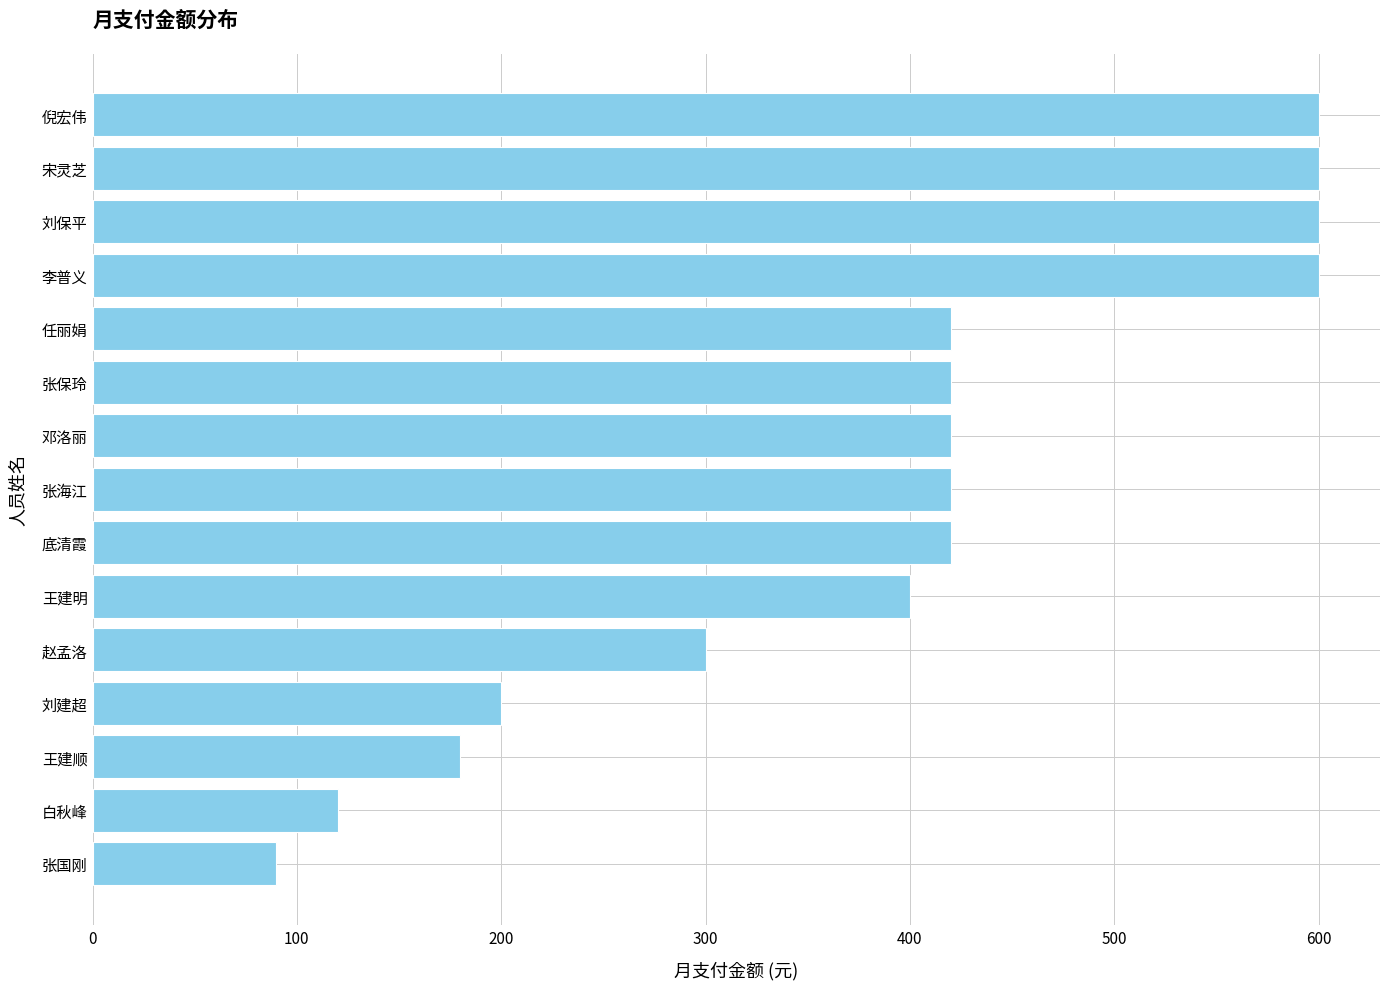

Reading bottom to top, extract all data points from this chart.

90	120	180	200	300	400	420	420	420	420	420	600	600	600	600